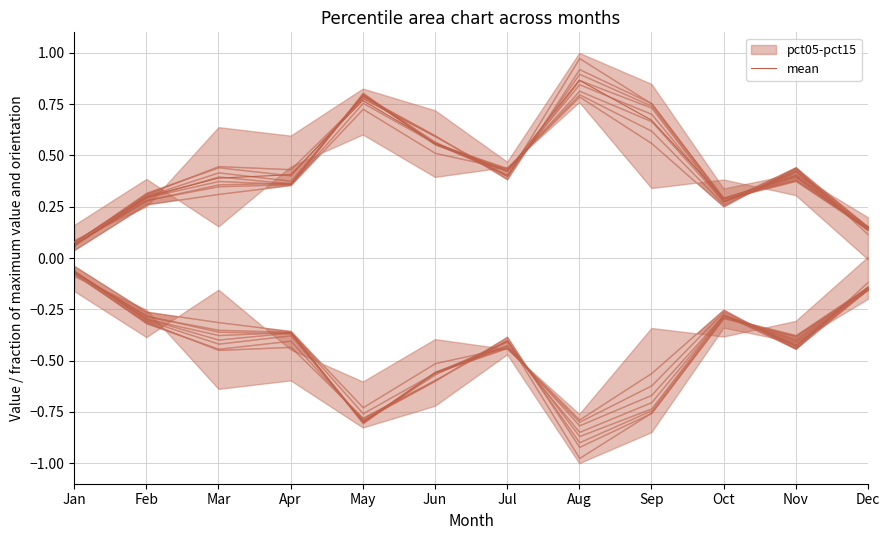

What is the sum of all values?

5.3